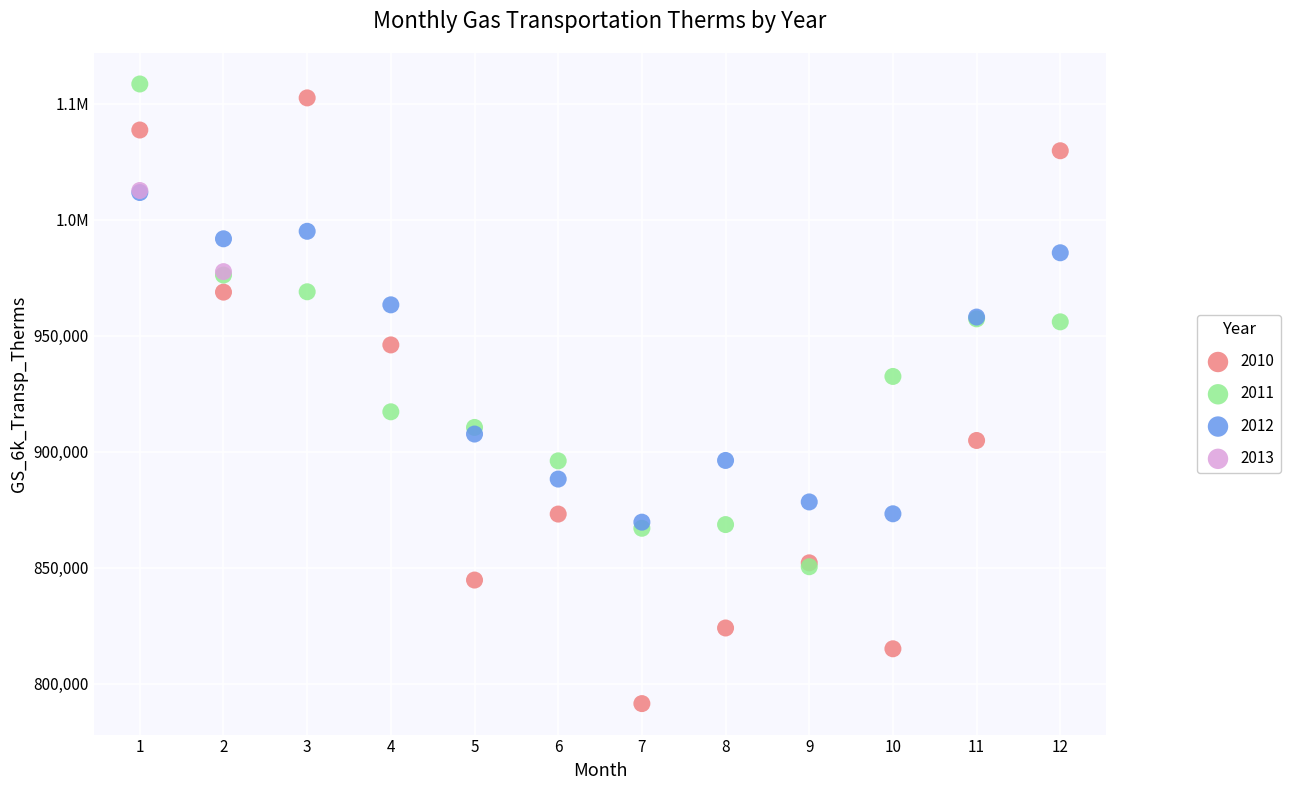

What are all the series names shown in the legend?

2010, 2011, 2012, 2013